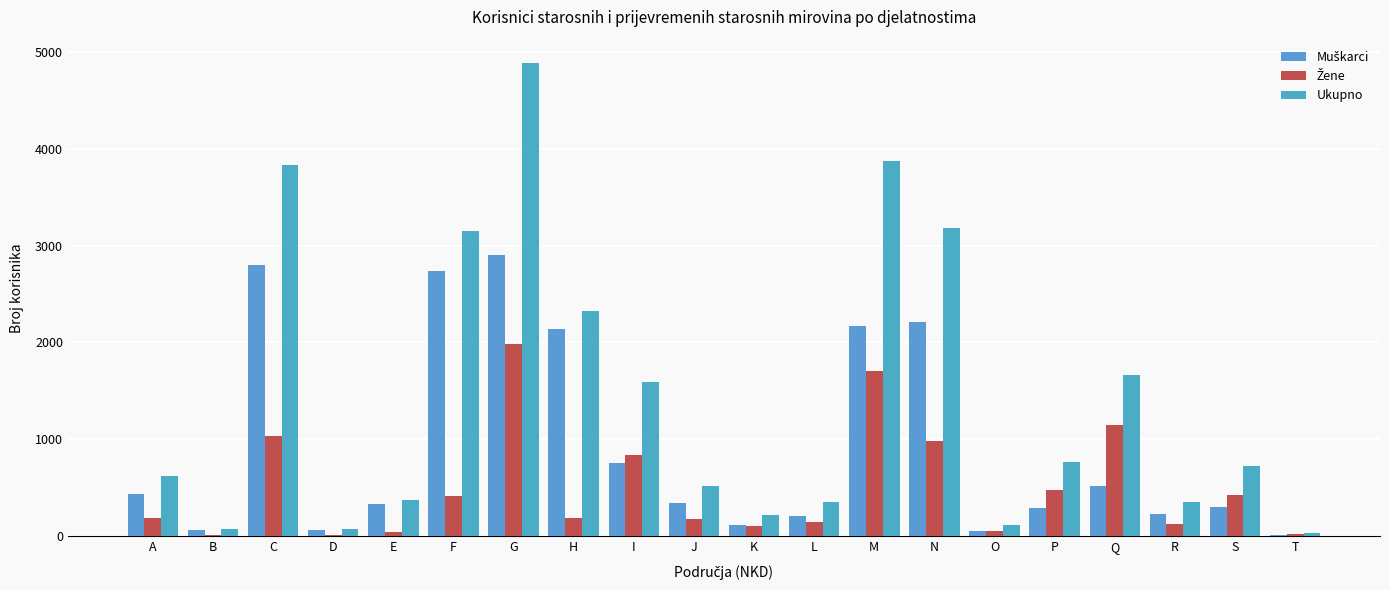

What is the difference between the maximum and second lowest values in the Muškarci series?

2849